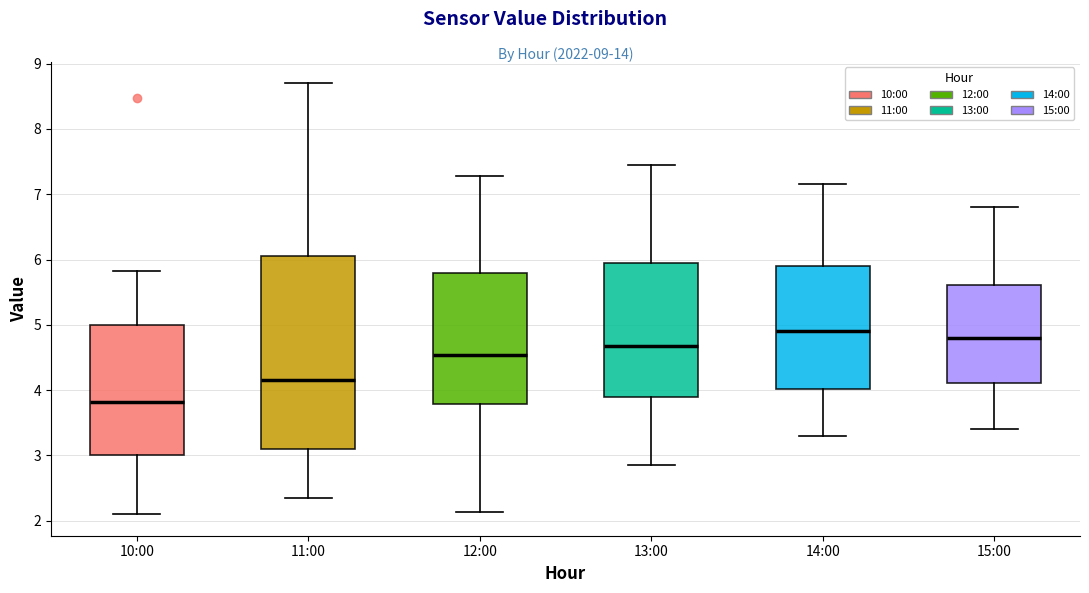

Where is the upper edge of the box for 11:00 on the y-axis? The values are not printed on the chart, so give them approximately, as read against the axis.

6.1